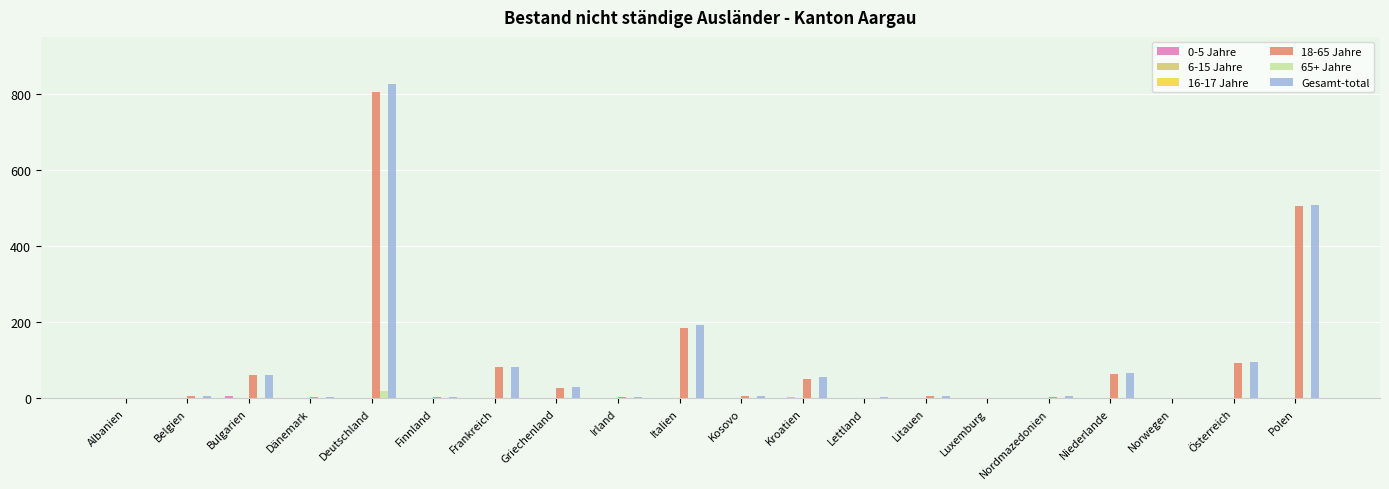

True or false: 18-65 Jahre has a value of 28 at Griechenland.

True